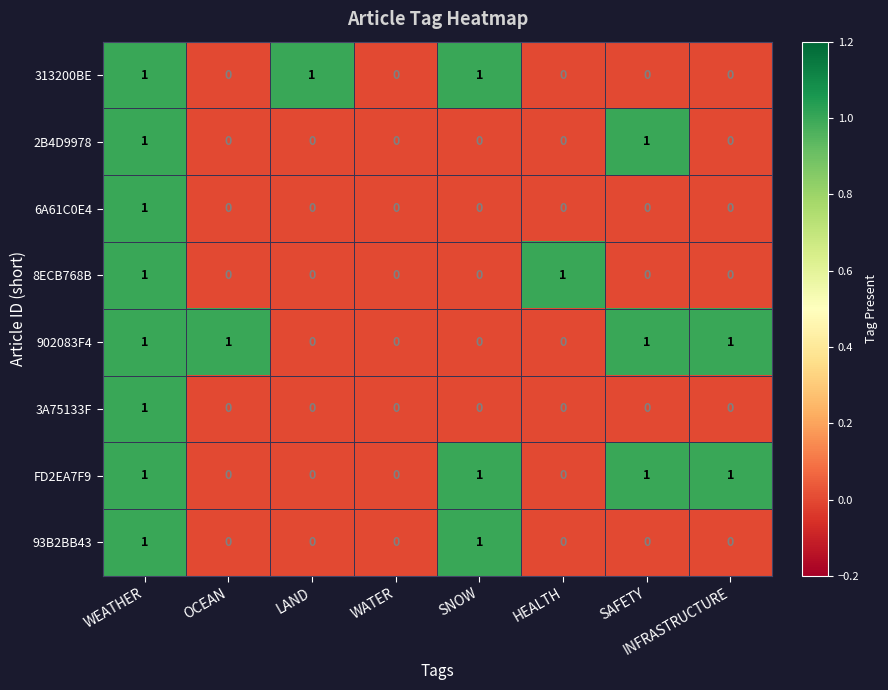

True or false: 3A75133F has a value of 0 at SNOW.

True